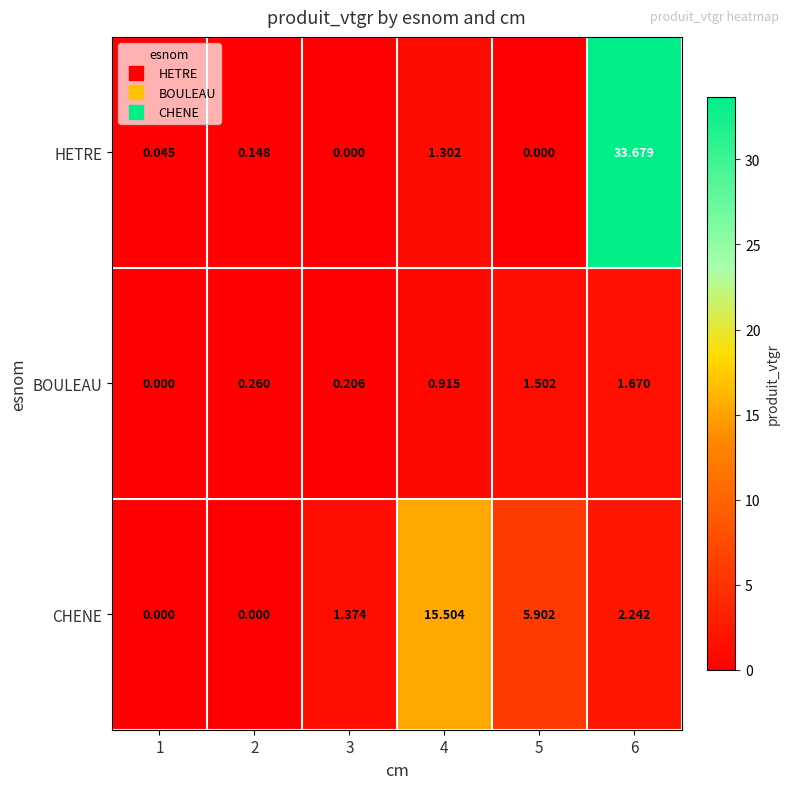

Which series has the largest range (max minus min)?

HETRE